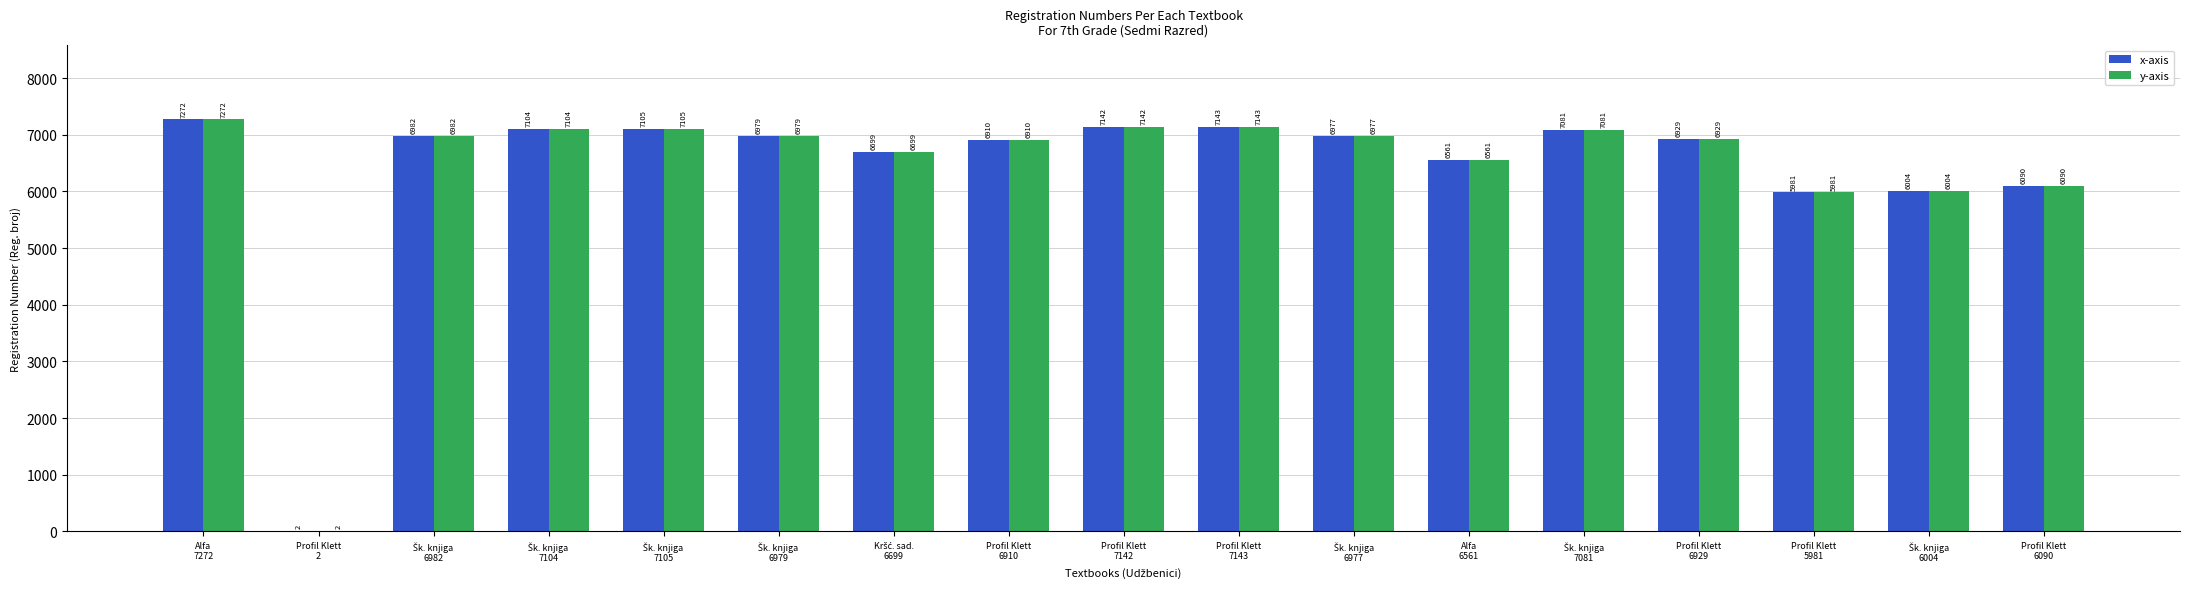

How many groups of bars are there?

17